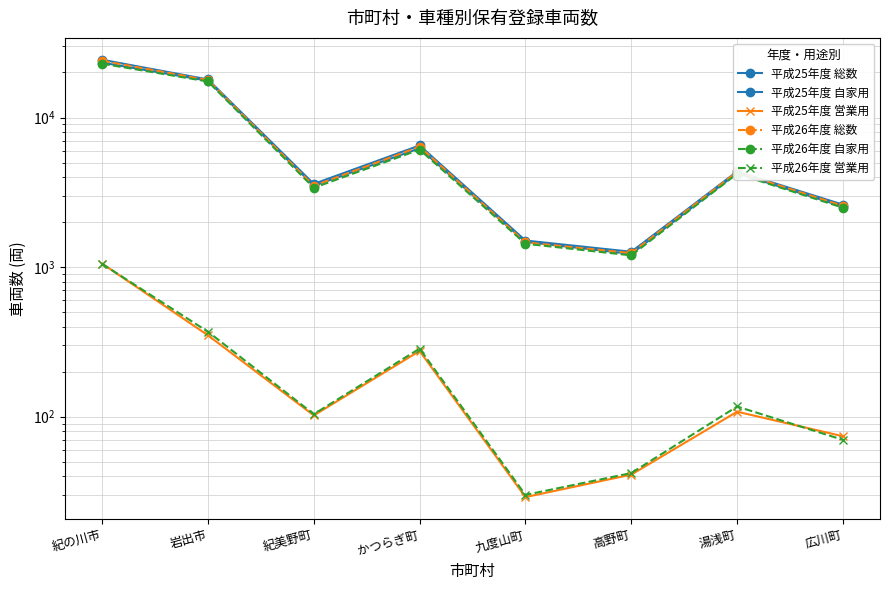

Reading left to right, list all the values displayed in this chart.

平成25年度 総数: 24324	17964	3598	6503	1505	1266	4358	2614
平成25年度 自家用: 23269	17614	3496	6228	1476	1225	4250	2540
平成25年度 営業用: 1055	350	102	275	29	41	108	74
平成26年度 総数: 23952	17782	3493	6384	1463	1240	4327	2565
平成26年度 自家用: 22901	17412	3389	6099	1433	1198	4210	2495
平成26年度 営業用: 1051	370	104	285	30	42	117	70